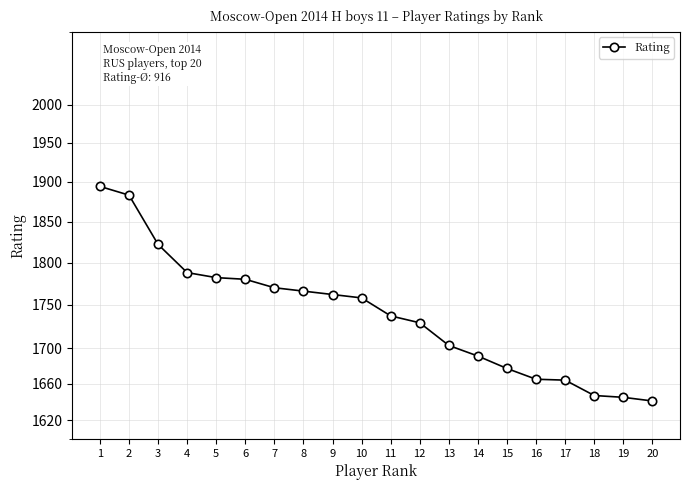

True or false: the data shows 992 at 8.

False